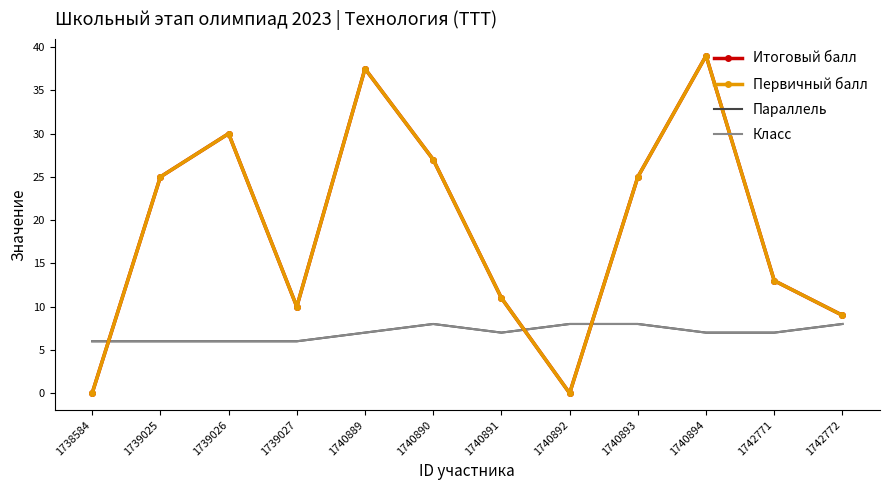

What is the sum of all Параллель values?

84.0